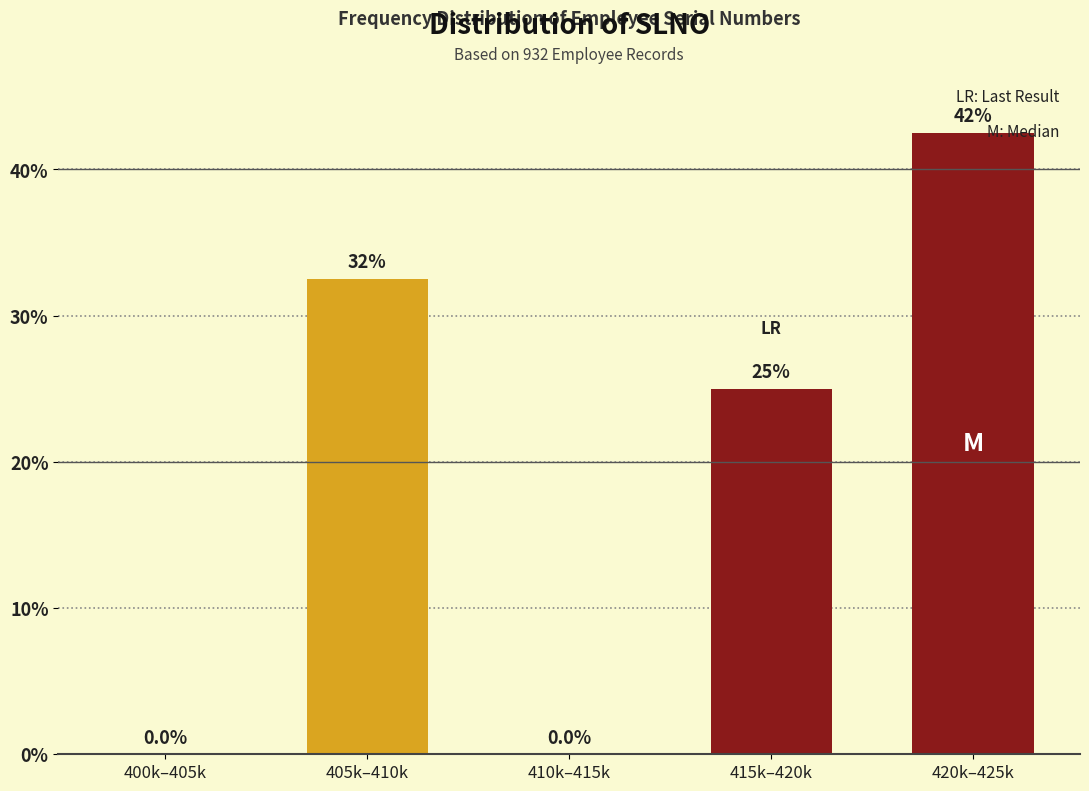

Reading right to left, extract all data points from this chart.

420k–425k=42.5	415k–420k=25.0	410k–415k=0.0	405k–410k=32.5	400k–405k=0.0